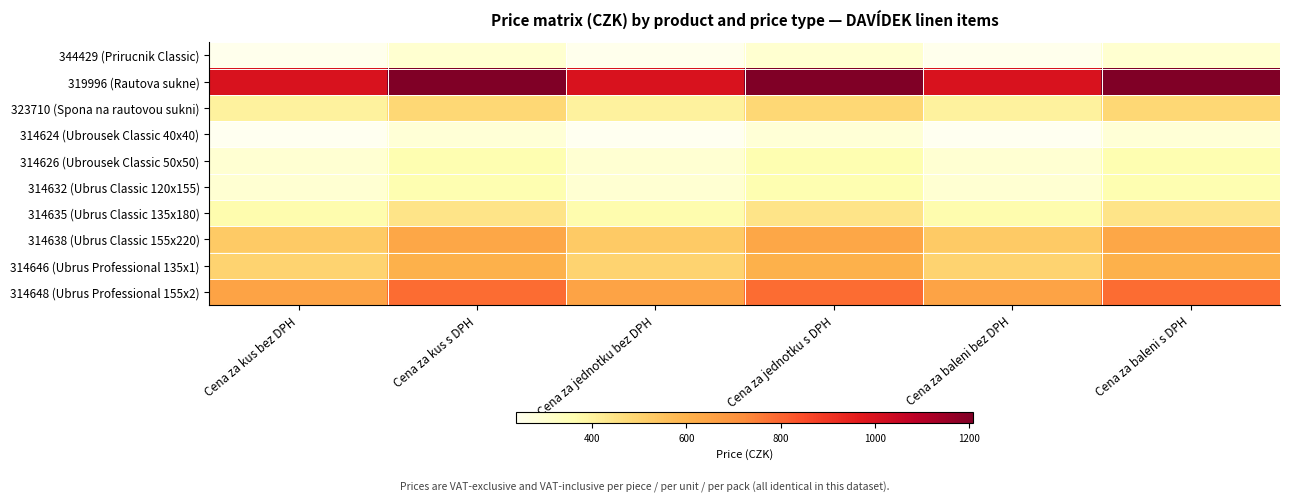

At which category is the sum across all series the highest?

Cena za kus s DPH